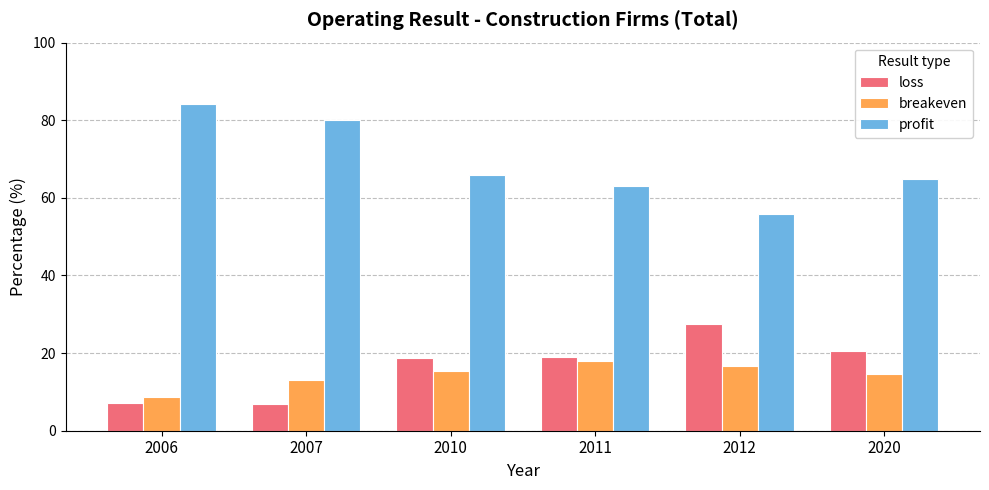

Count the number of data series in this chart.

3